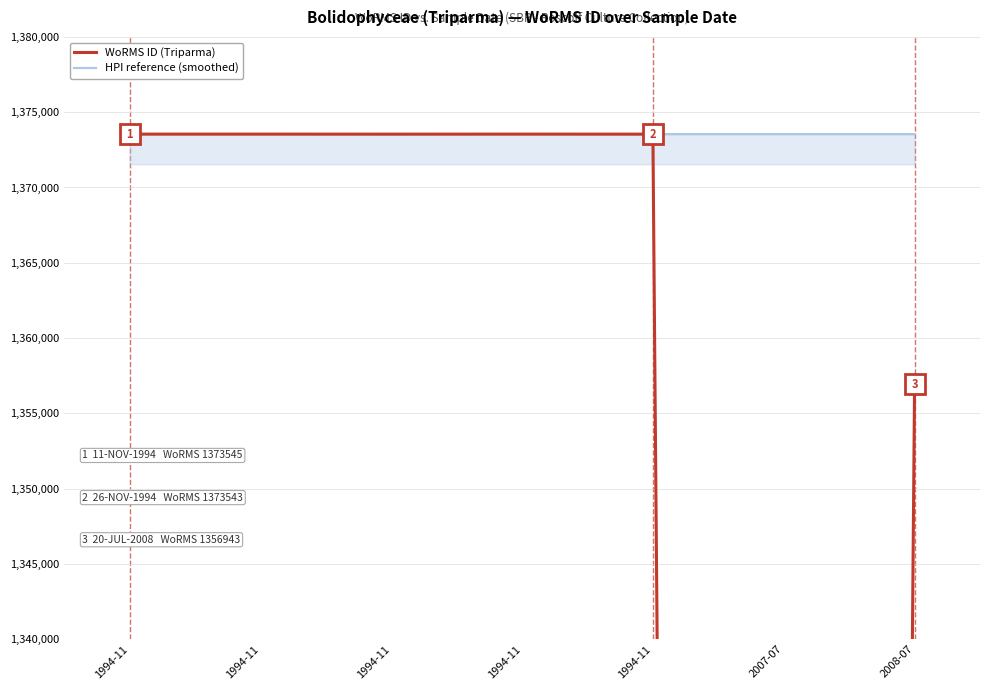

Rank the categories by HPI reference value from highest to lowest.

1994-11, 1994-11, 2007-07, 2008-07, 1994-11, 1994-11, 1994-11